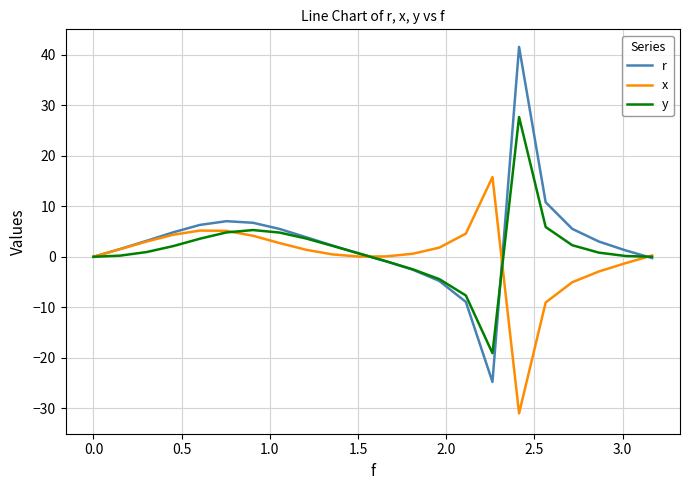

In y, how many points are lower than both neighbors (excluding endpoints)?

1